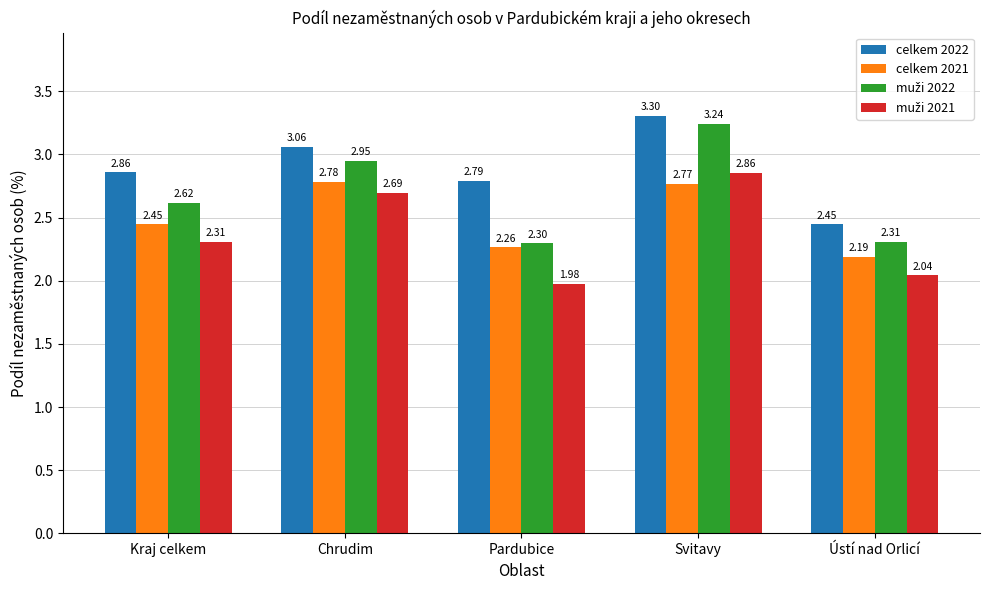

What is the spread (max minus min) of values at Svitavy?

0.5